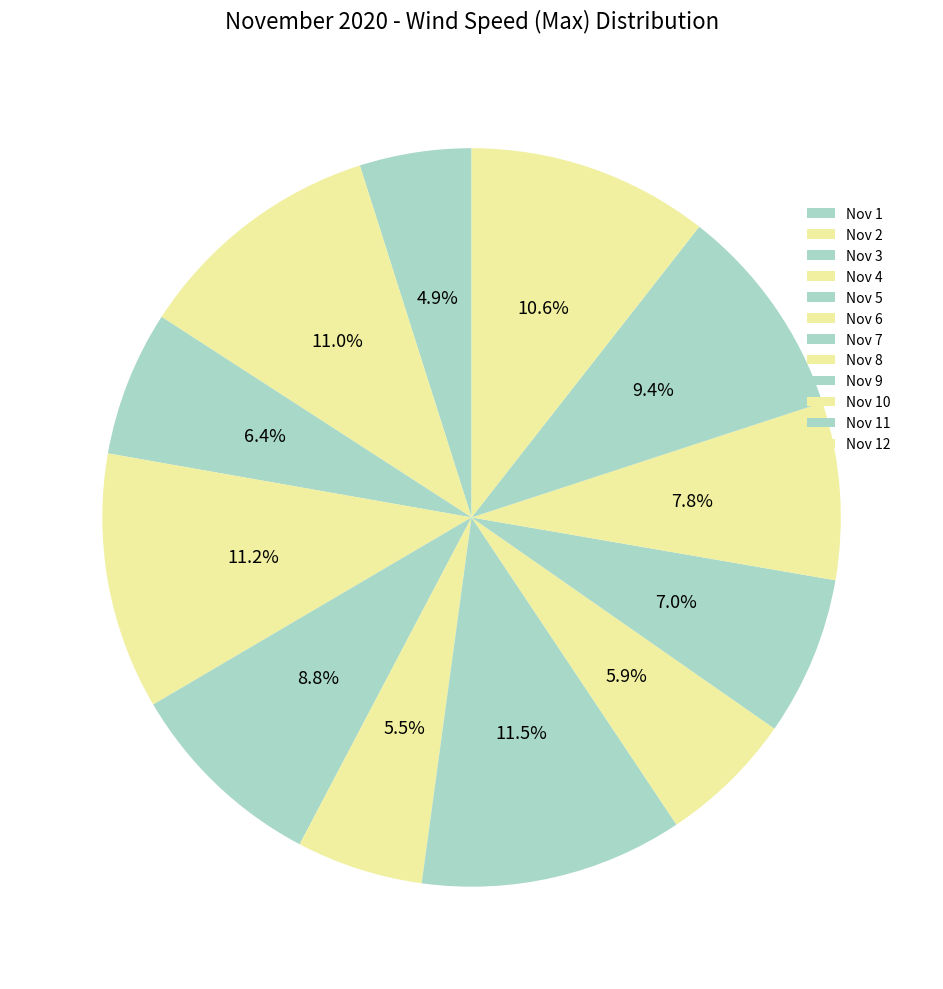

Which has a higher value, Nov 5 or Nov 2?

Nov 2